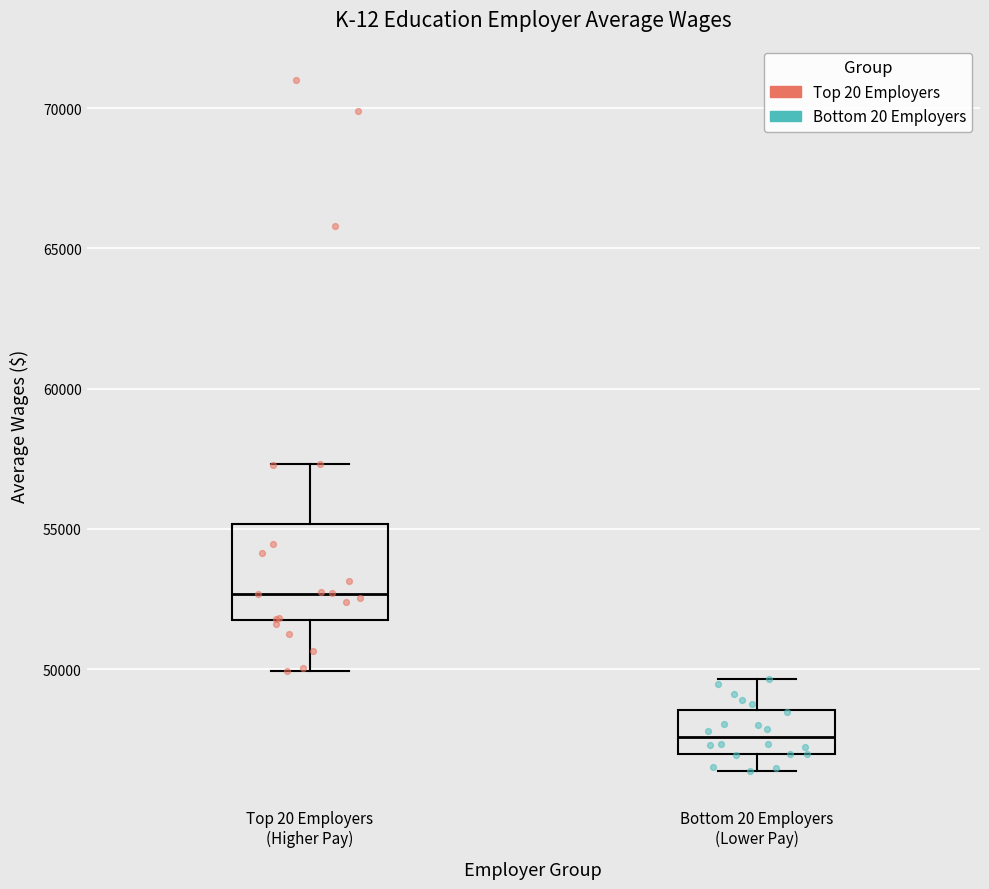

Reading left to right, transcribe this box plot: for each box, give where its median line is, the range the box spans, and where its two whiskers end, as read against the y-axis. The values are not printed on the chart, so give them approximately, as read against the axis.

Top 20 Employers (Higher Pay): median 52500, box 51500 to 55000, whiskers 50000 to 57500
Bottom 20 Employers (Lower Pay): median 47500, box 47000 to 48500, whiskers 46500 to 49500